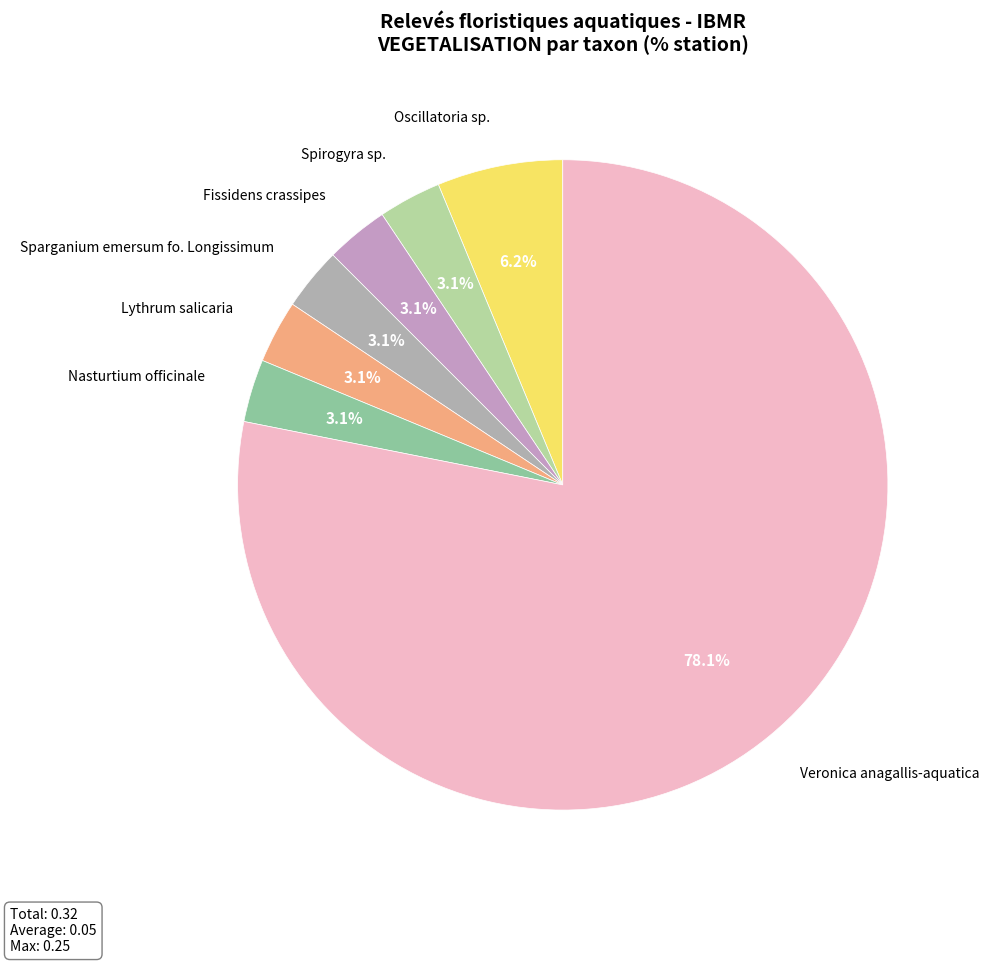

Between Oscillatoria sp. and Veronica anagallis-aquatica, which is larger?

Veronica anagallis-aquatica